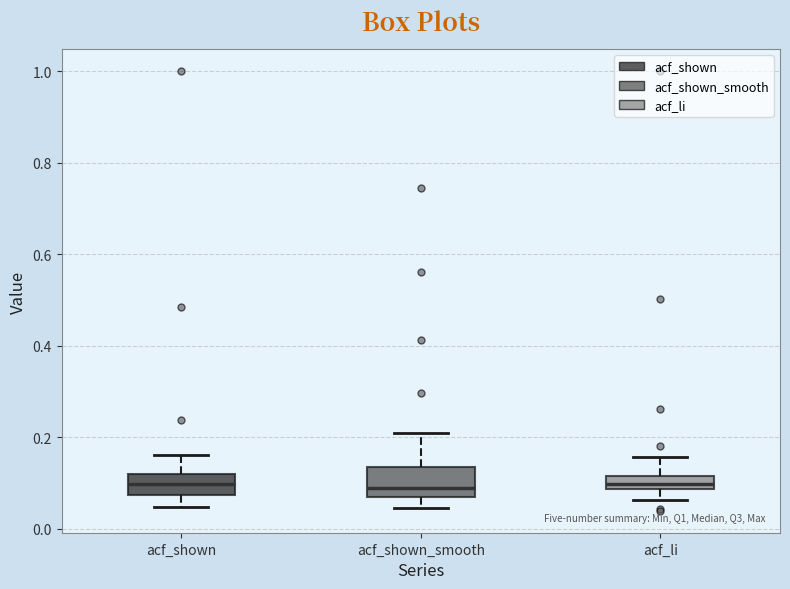

Which box is the tallest, from its lower edge to its upper edge?

acf_shown_smooth